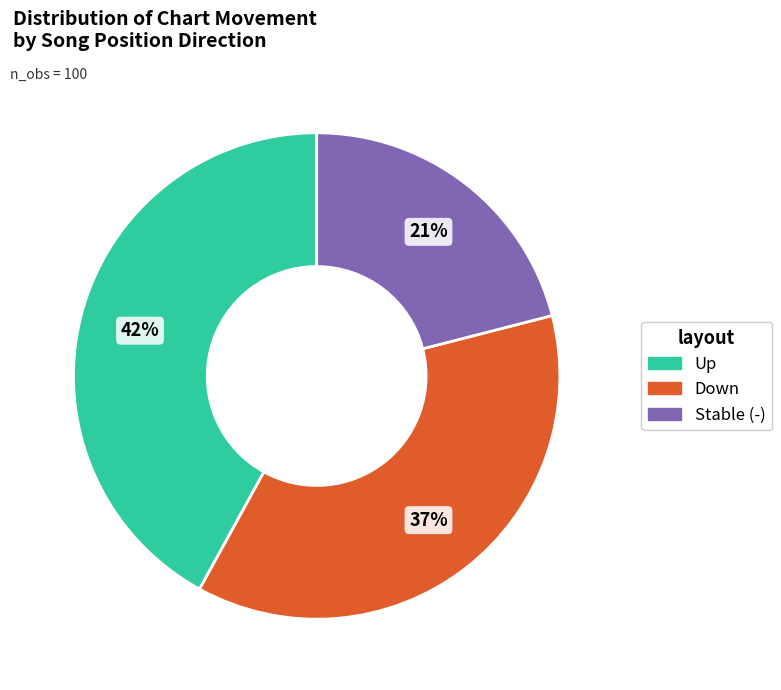

Is there any slice that represents more than half of the pie?

No